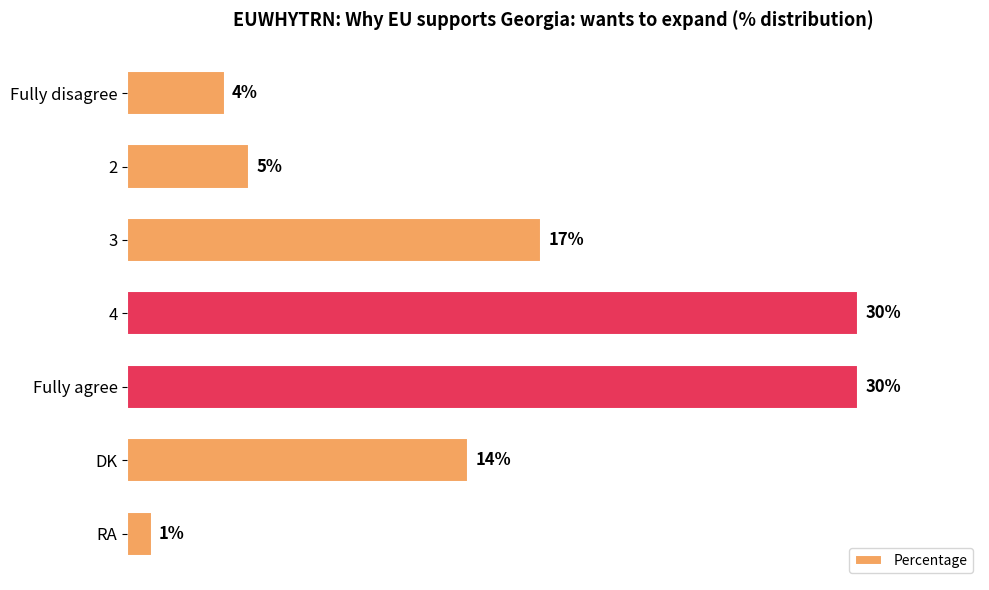

Which category has the lowest value across all series?

RA